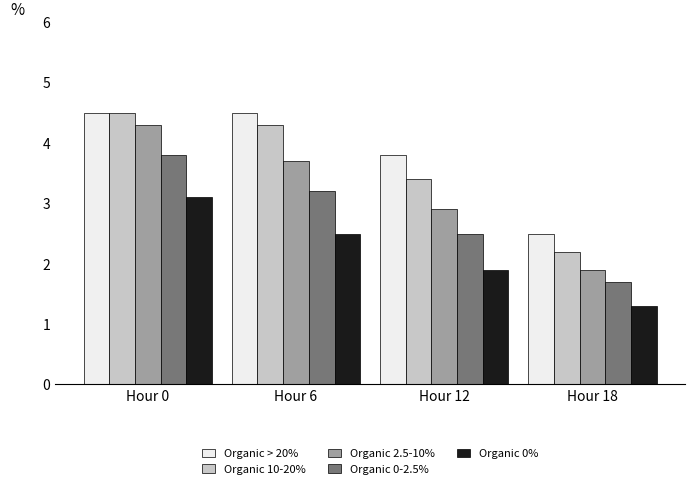

What is the value of the Organic 0% bar at the 4th from the left?

1.3